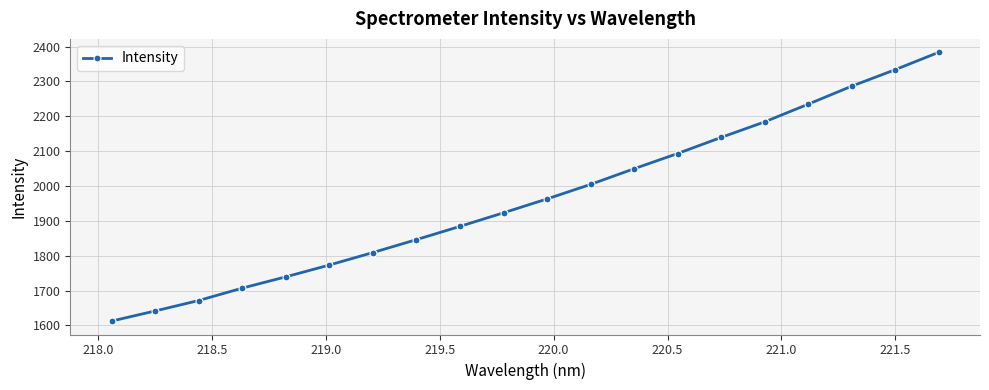

Does the chart display data point markers on the line(s)?

Yes